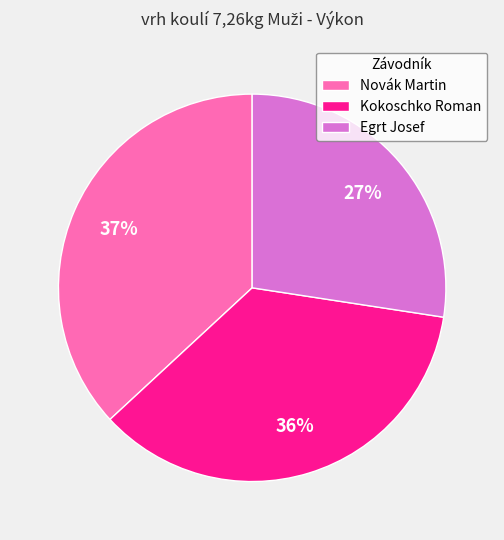

To the nearest percent, what is the average slice percentage?

33%